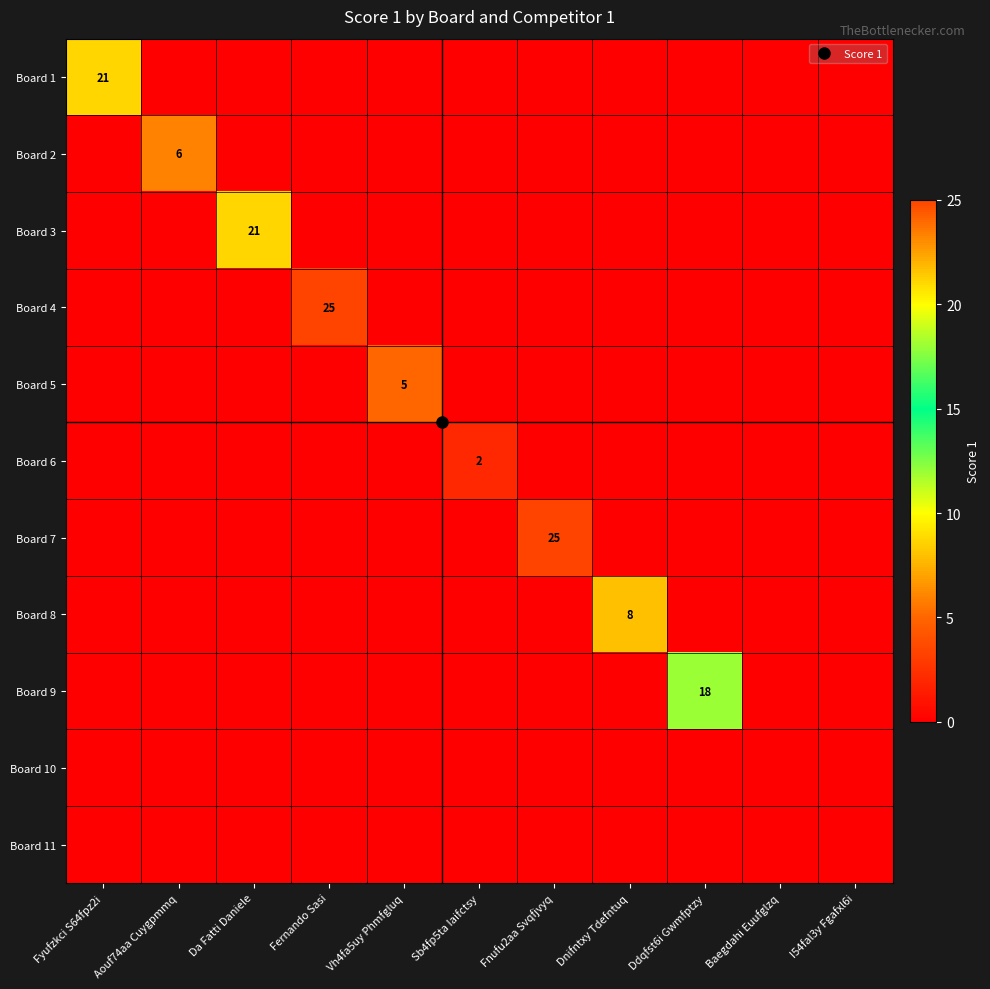

The Board 7 series shows -17 at Ddqfst6i Gwmfptzy. True or false?

False